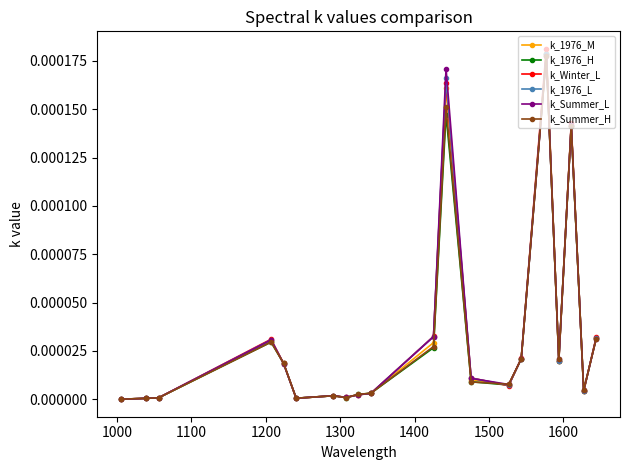

Which series has the widest spread of values?

k_Winter_L